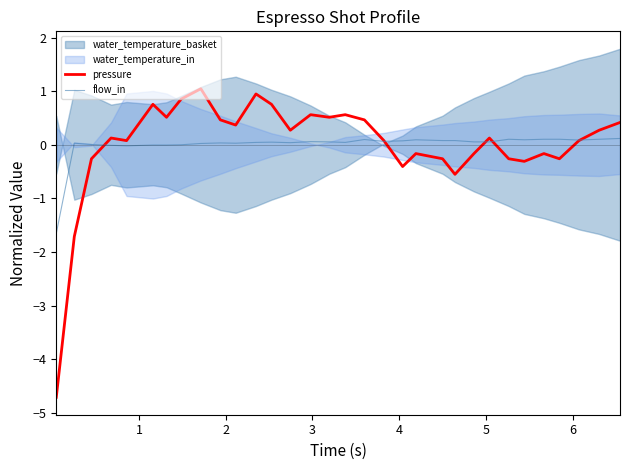

What is the lowest value of the pressure series?

-4.7